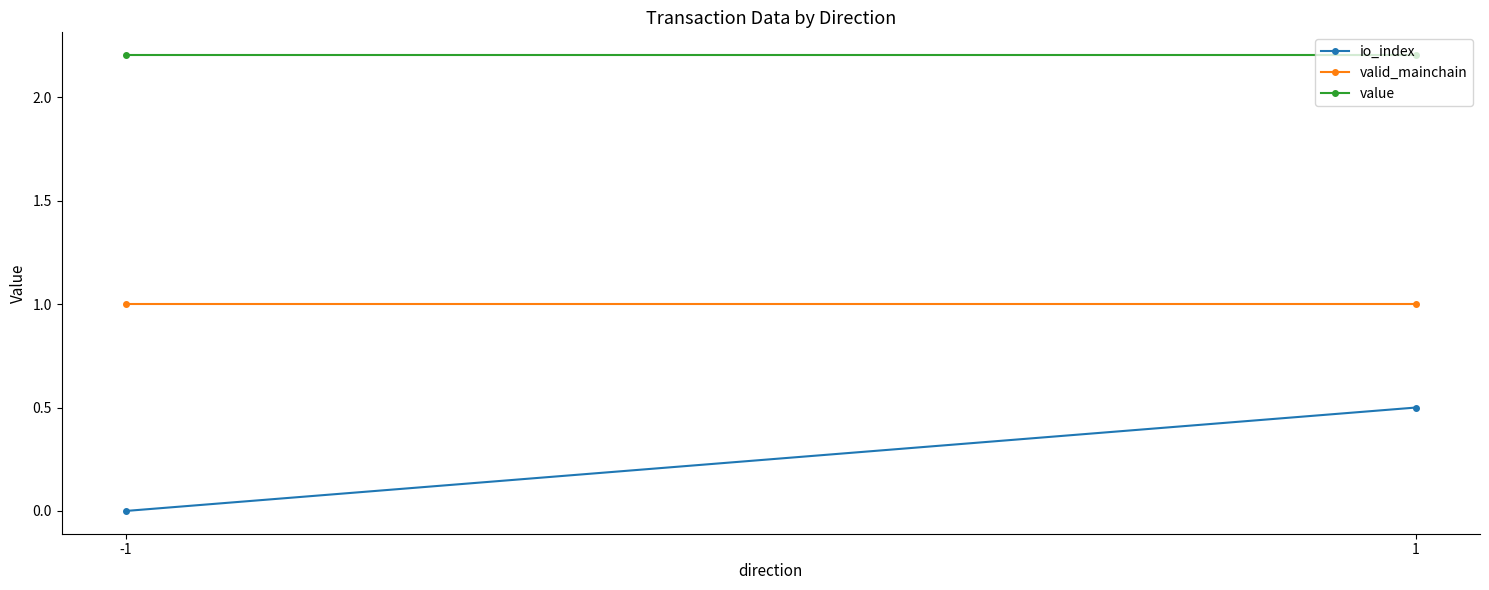

Which label corresponds to the largest value in the chart?

-1